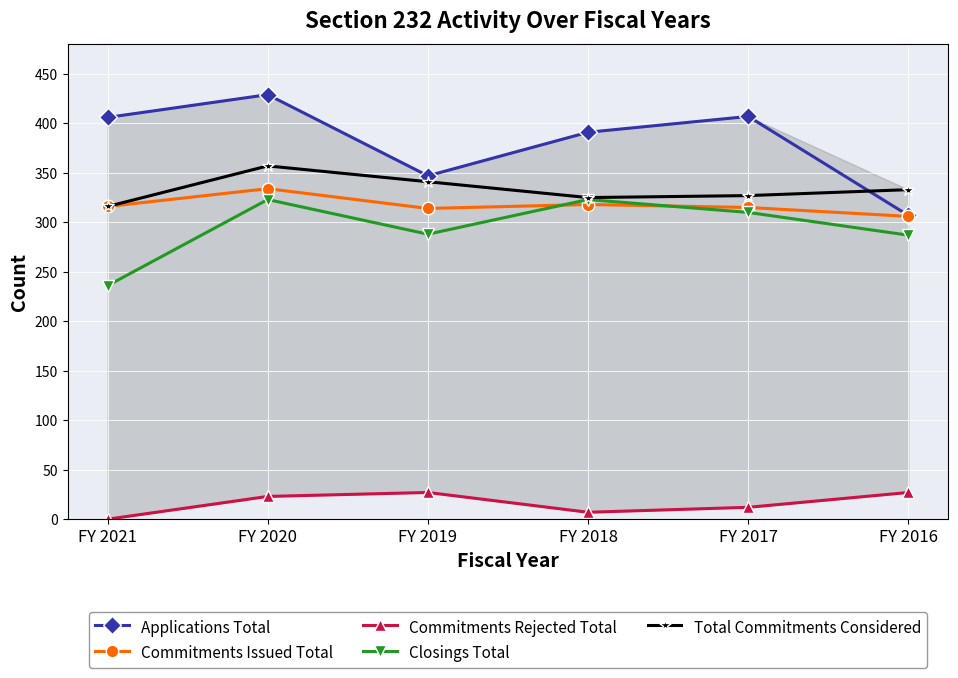

At how many categories does at least one series exceed 371?

4